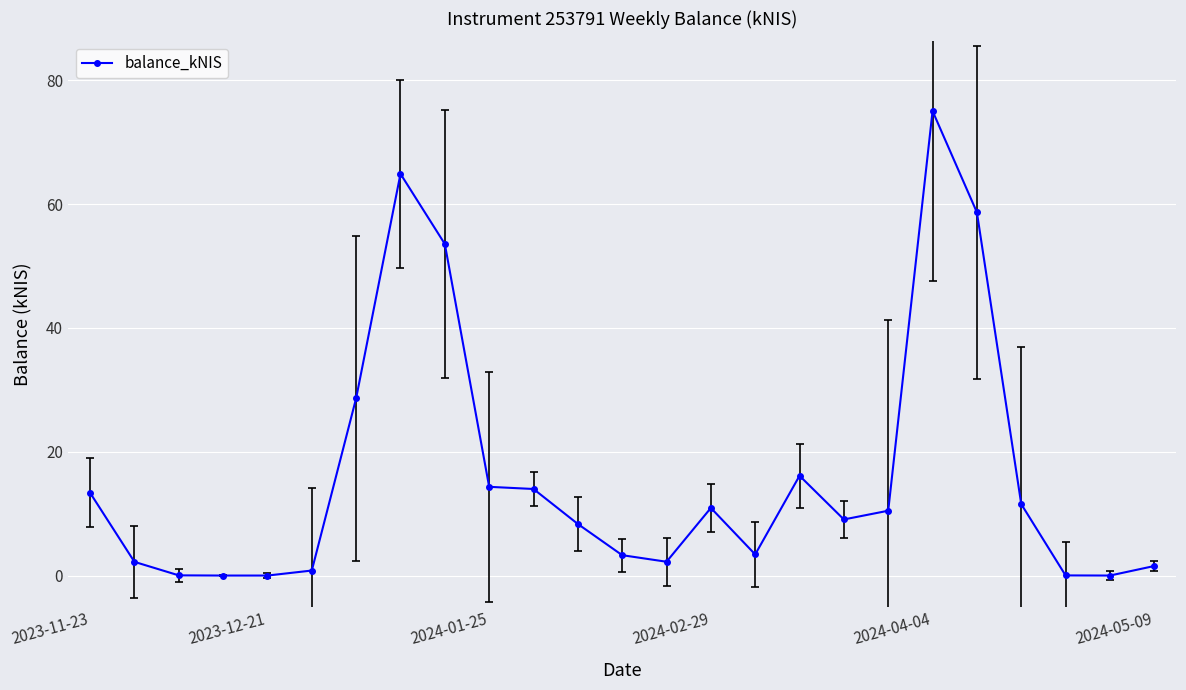

True or false: the data has more than 1 interior local peaks.

True